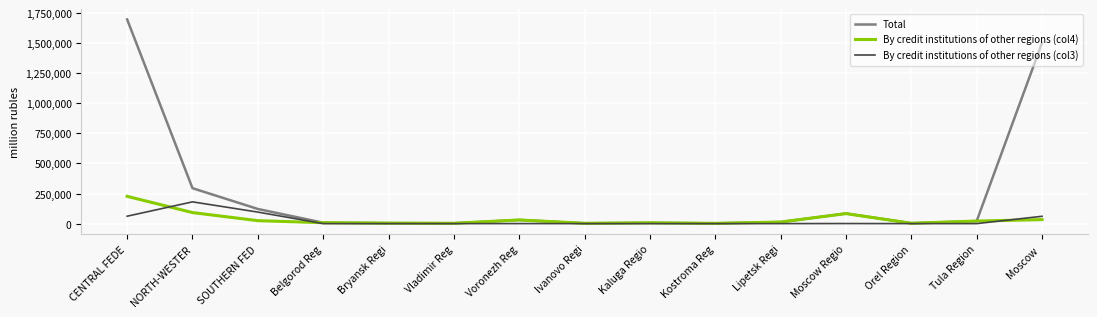

What are all the series names shown in the legend?

Total, By credit institutions of other regions (col4), By credit institutions of other regions (col3)